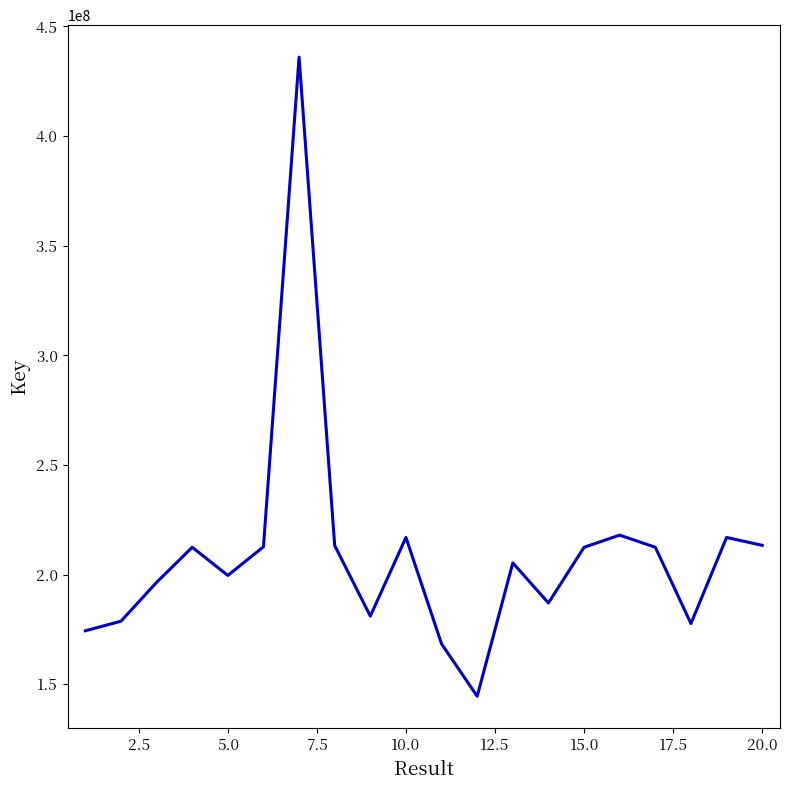

What is the minimum value shown in the chart?

144534903